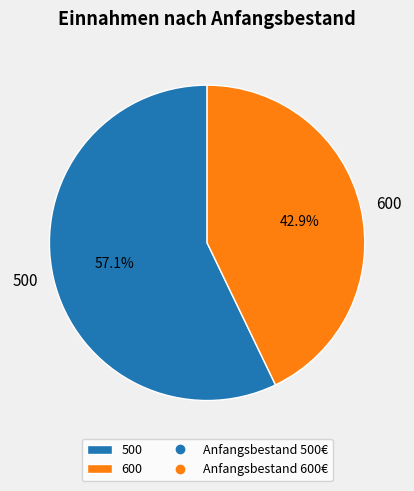

Between 600 and 500, which is larger?

500